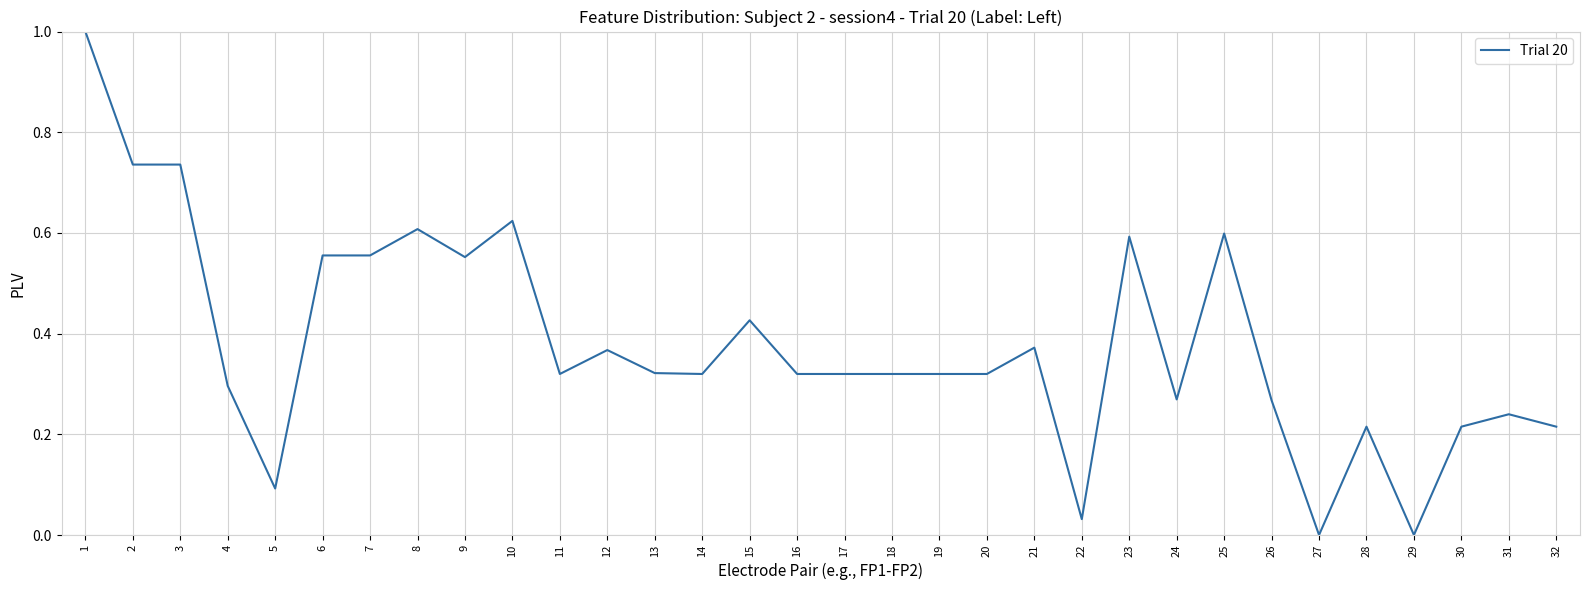

What is the difference between the maximum and minimum values?

1.0